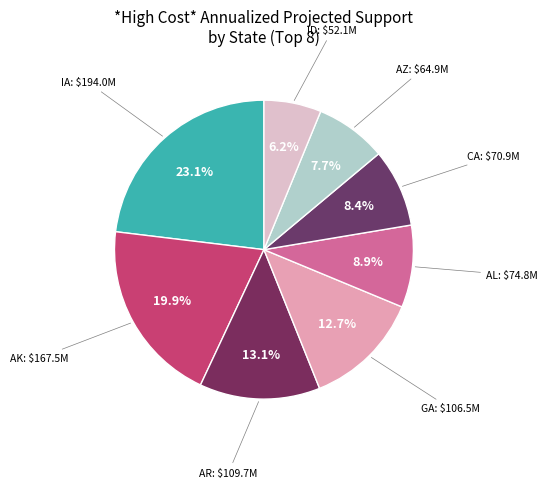

Does any single category account for the majority?

No